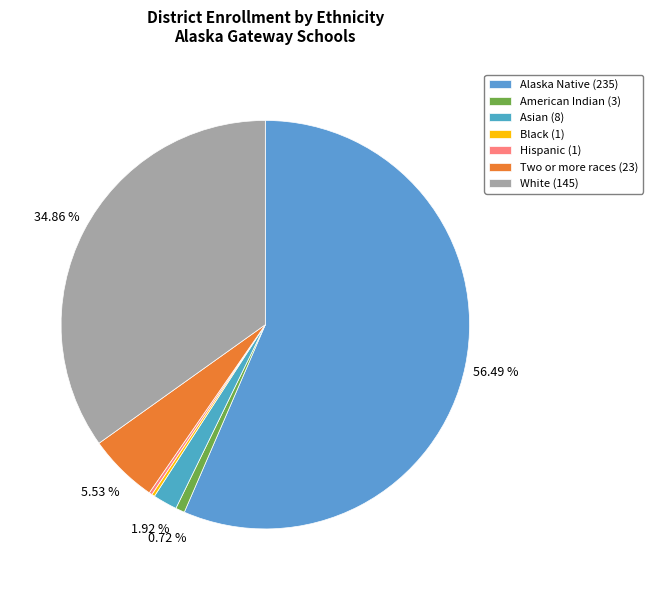

Rank the categories by value from lowest to highest.

Black, Hispanic, American Indian, Asian, Two or more races, White, Alaska Native